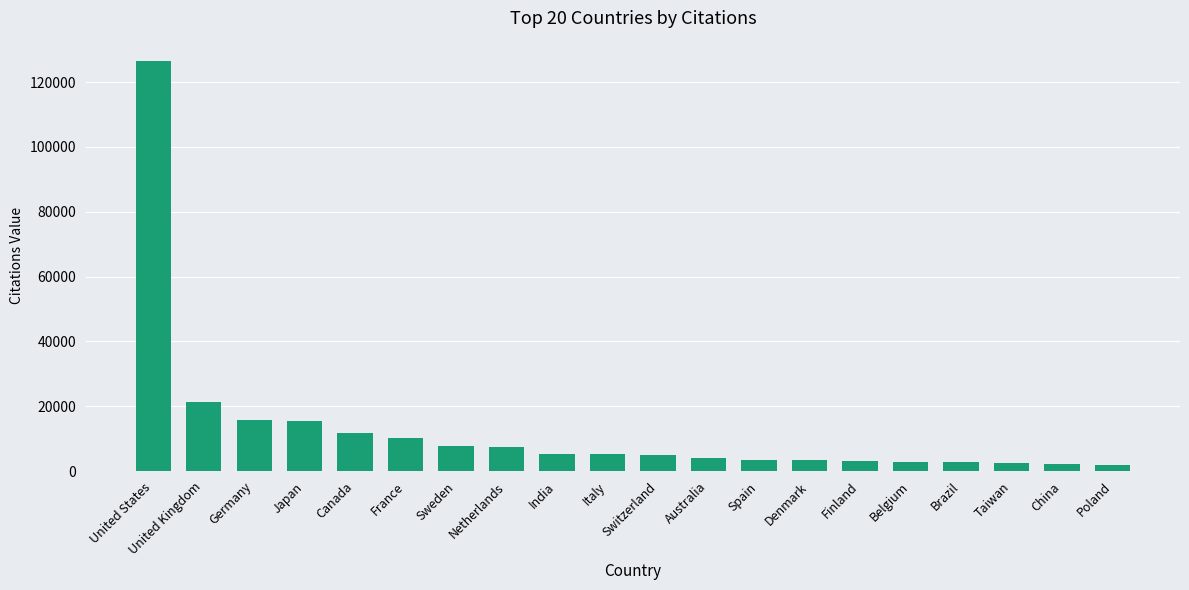

What is the change in value from Sweden to Poland?

-5698